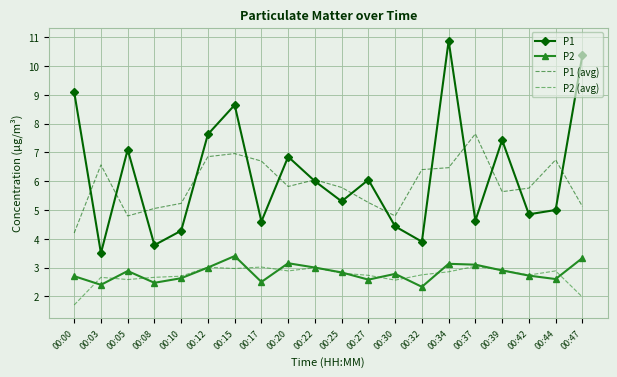

What are all the series names shown in the legend?

P1, P2, P1 (avg), P2 (avg)